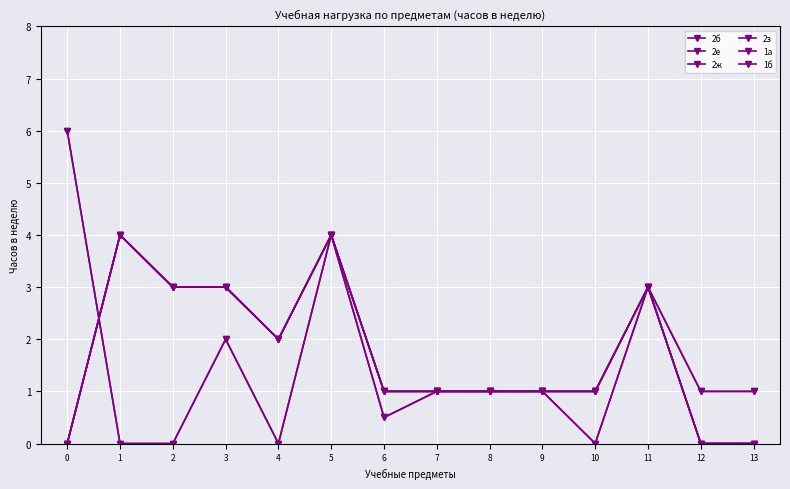

Reading right to left, what are all the values shown in this chart?

2б: 13=0.0	12=0.0	11=3.0	10=1.0	9=1.0	8=1.0	7=1.0	6=1.0	5=4.0	4=2.0	3=3.0	2=3.0	1=4.0	0=0.0
2е: 13=0.0	12=0.0	11=3.0	10=1.0	9=1.0	8=1.0	7=1.0	6=1.0	5=4.0	4=2.0	3=3.0	2=3.0	1=4.0	0=0.0
2ж: 13=0.0	12=0.0	11=3.0	10=1.0	9=1.0	8=1.0	7=1.0	6=1.0	5=4.0	4=2.0	3=3.0	2=3.0	1=4.0	0=0.0
2з: 13=0.0	12=0.0	11=3.0	10=1.0	9=1.0	8=1.0	7=1.0	6=1.0	5=4.0	4=2.0	3=3.0	2=3.0	1=4.0	0=0.0
1а: 13=1.0	12=1.0	11=3.0	10=0.0	9=1.0	8=1.0	7=1.0	6=0.5	5=4.0	4=0.0	3=2.0	2=0.0	1=0.0	0=6.0
1б: 13=1.0	12=1.0	11=3.0	10=0.0	9=1.0	8=1.0	7=1.0	6=0.5	5=4.0	4=0.0	3=2.0	2=0.0	1=0.0	0=6.0